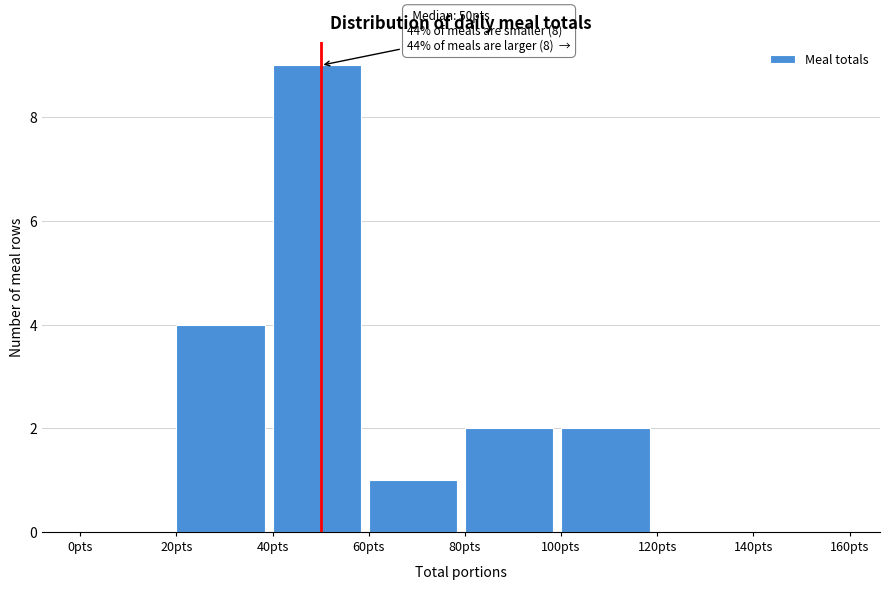

Over which range of the x-axis is the bar tallest?

40 to 60